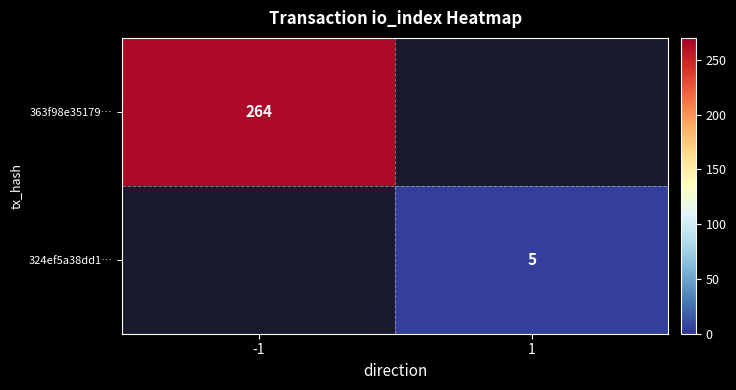

The 363f98e35179… series shows 439 at -1. True or false?

False